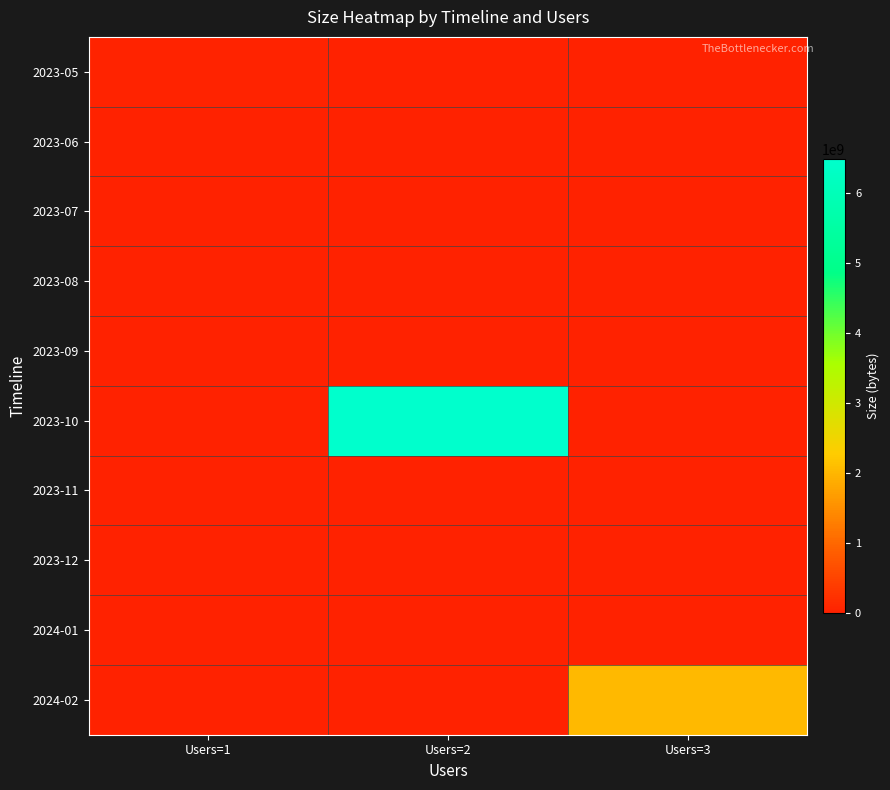

Reading left to right, what are all the values shown in this chart?

2023-05: Users=1=50534060	Users=2=0	Users=3=0
2023-06: Users=1=0	Users=2=0	Users=3=0
2023-07: Users=1=0	Users=2=0	Users=3=0
2023-08: Users=1=0	Users=2=0	Users=3=0
2023-09: Users=1=0	Users=2=0	Users=3=0
2023-10: Users=1=0	Users=2=6487871568	Users=3=0
2023-11: Users=1=0	Users=2=0	Users=3=0
2023-12: Users=1=19430892	Users=2=0	Users=3=0
2024-01: Users=1=0	Users=2=0	Users=3=0
2024-02: Users=1=0	Users=2=0	Users=3=2052346426